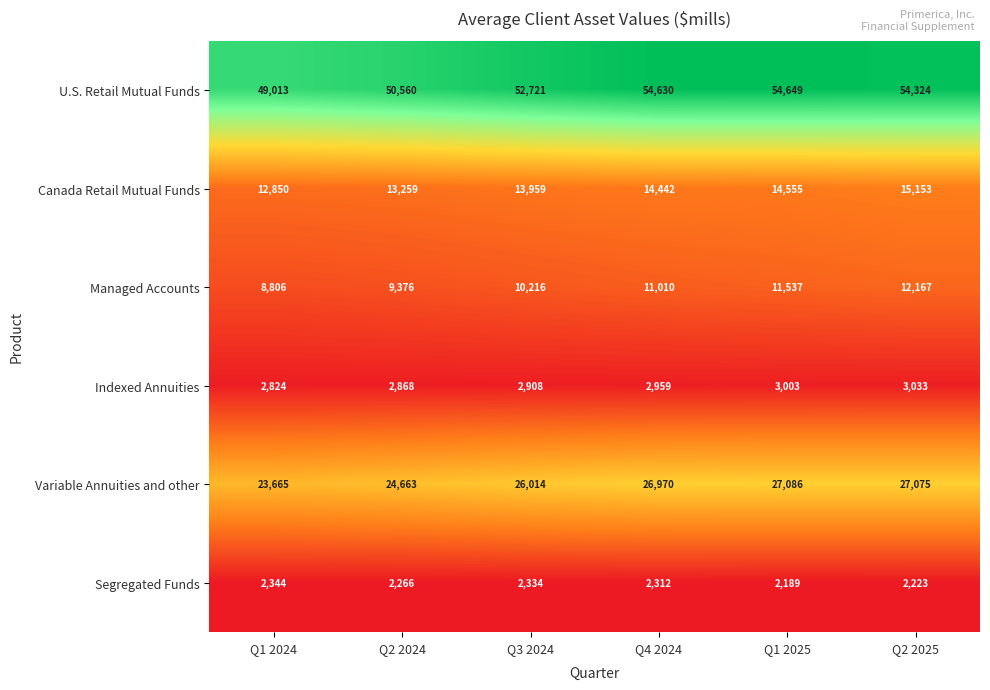

Count the number of categories in the chart.

6